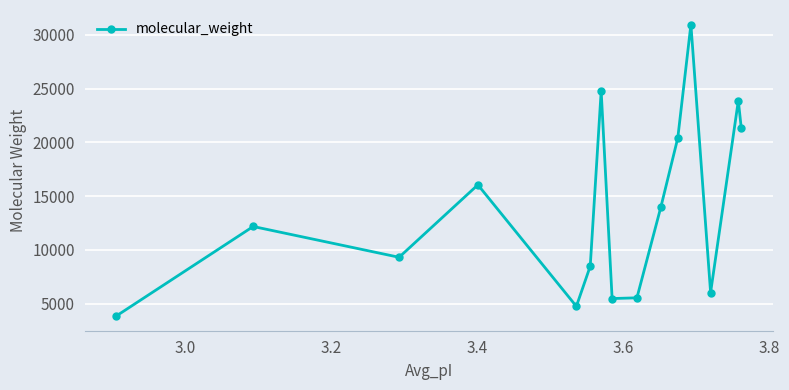

How many points are lower than both their immediate neighbors (excluding endpoints)?

4